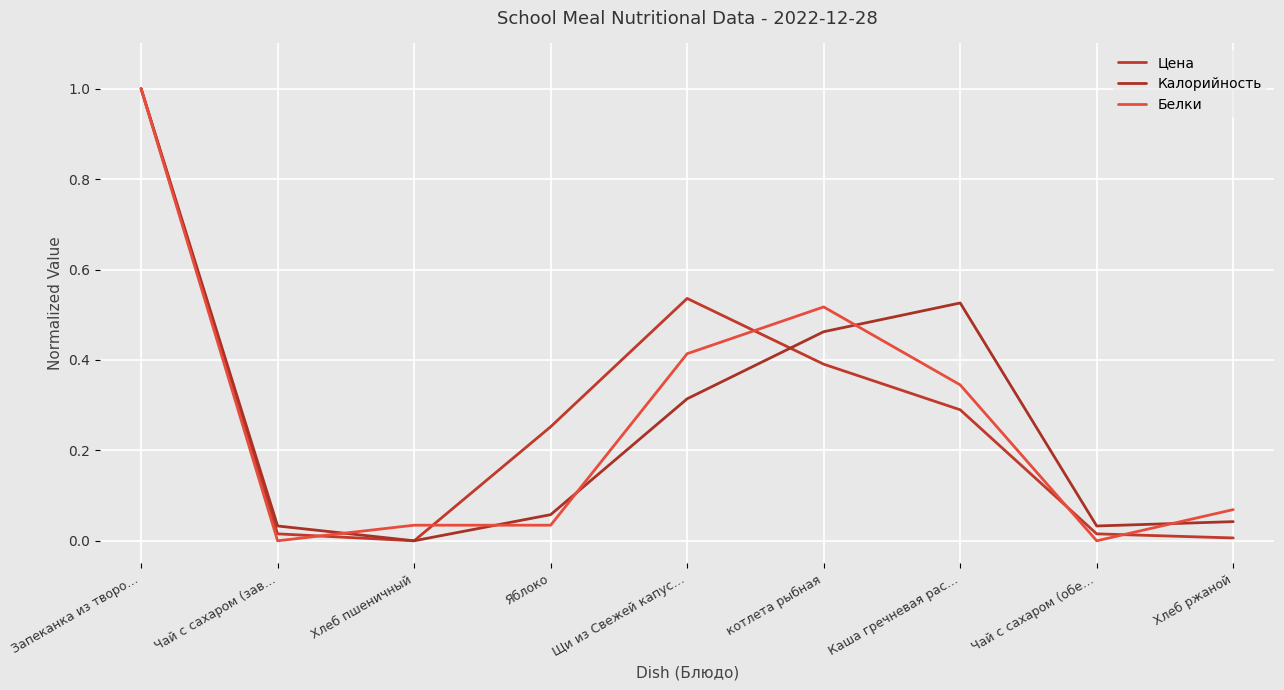

What is the label of the 6th point from the left?

котлета рыбная